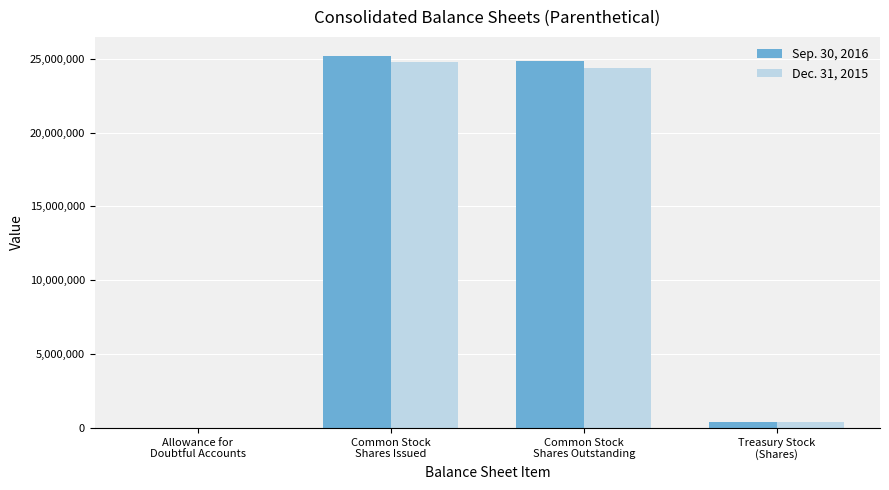

The value of Sep. 30, 2016 at Common Stock
Shares Issued is 5629348. True or false?

False